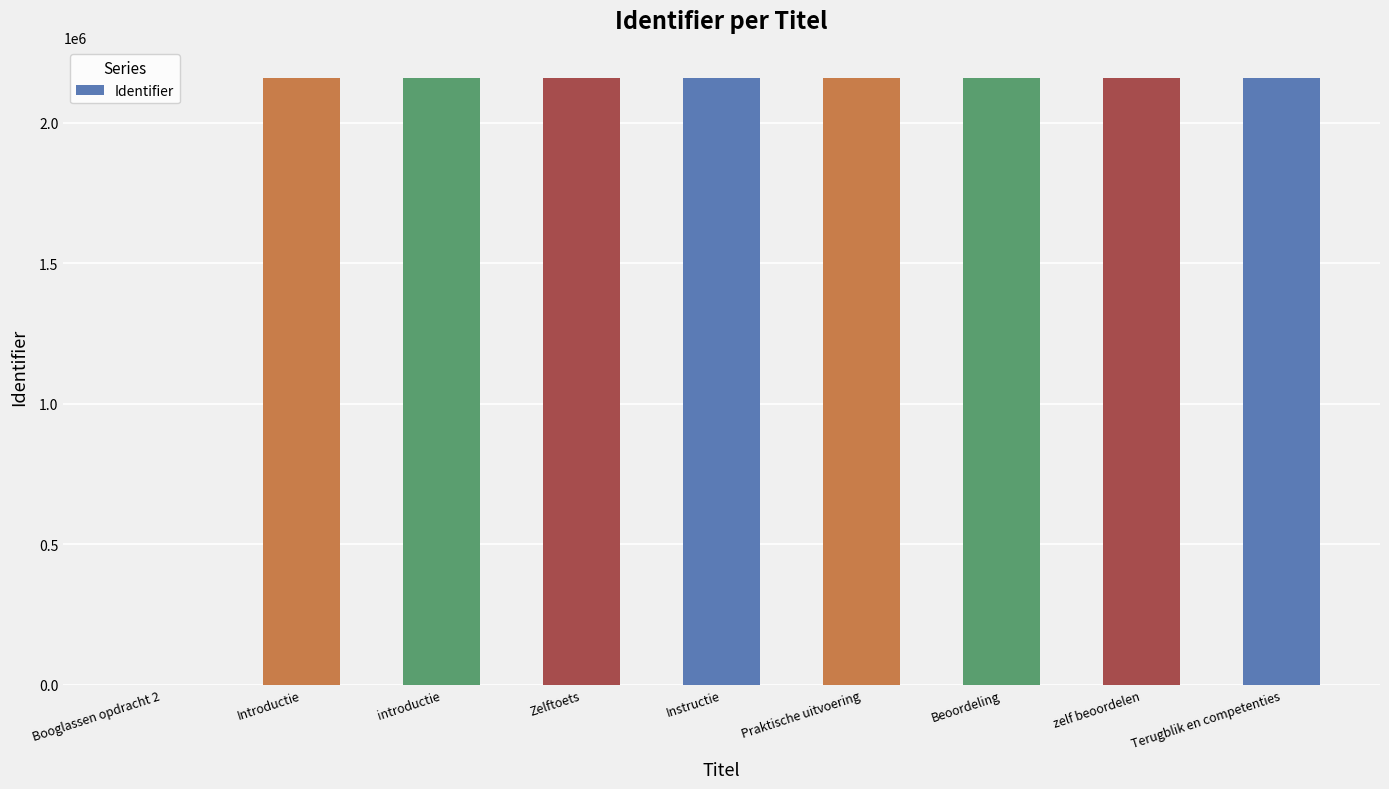

At which label is the value closest to 1079594?

Introductie